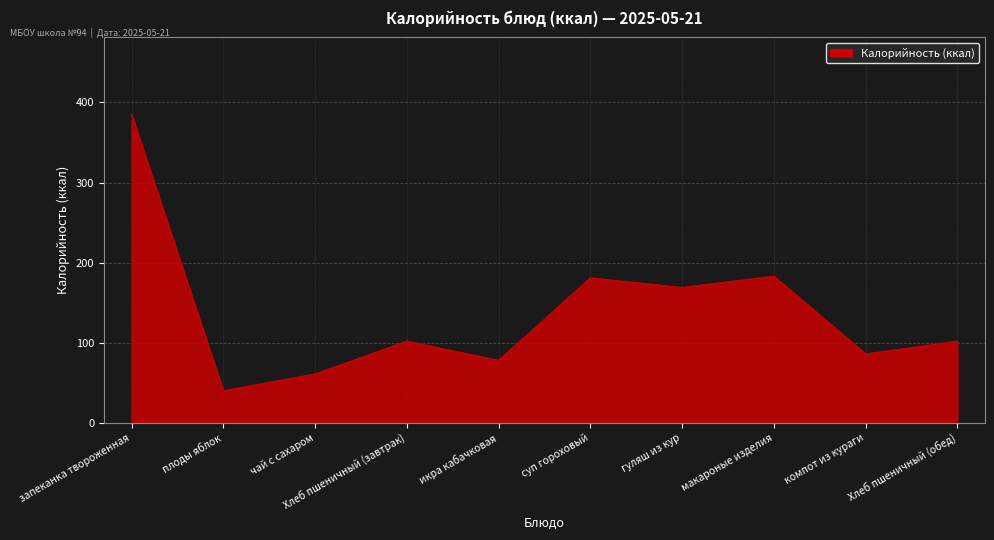

Approximately how many times larger is the value at Хлеб пшеничный (обед) compared to гуляш из кур?

0.6